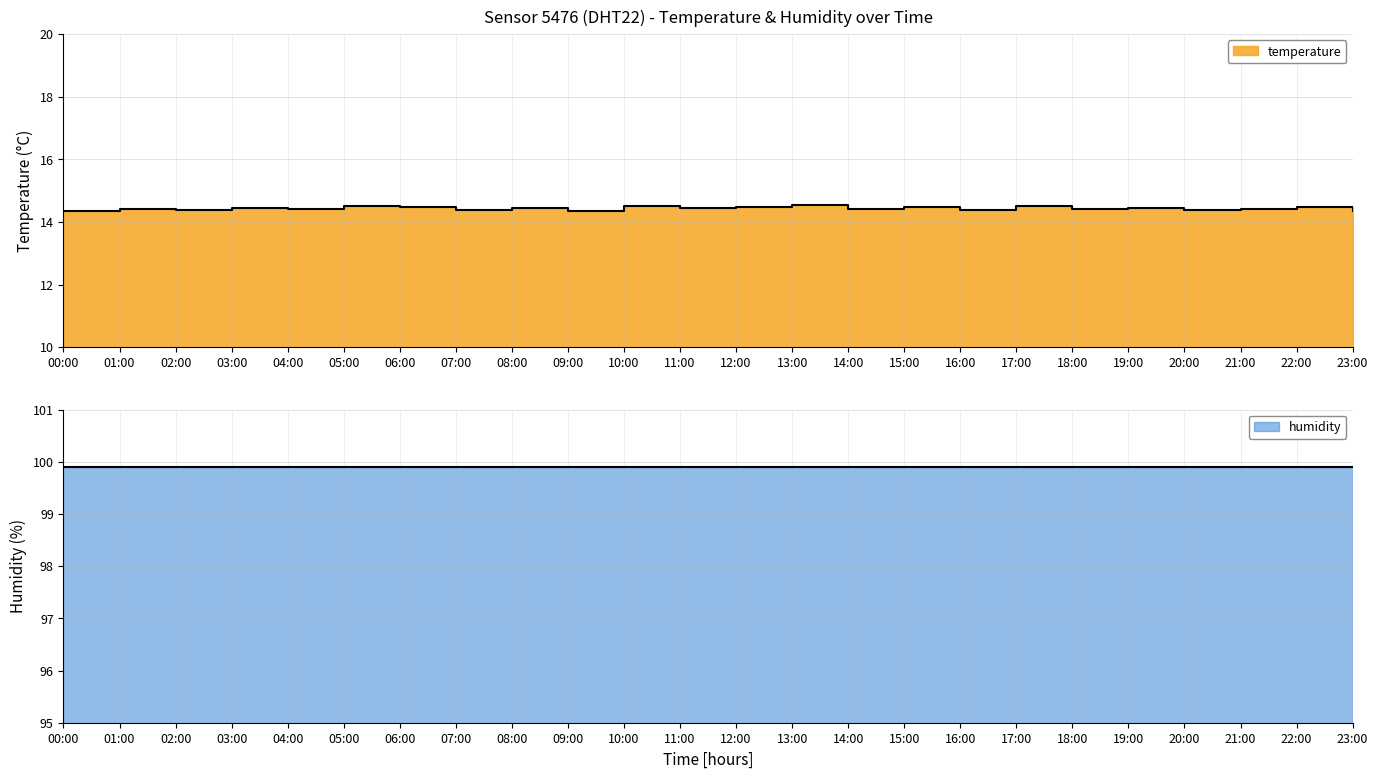

What is the difference between the maximum and minimum values?

0.2